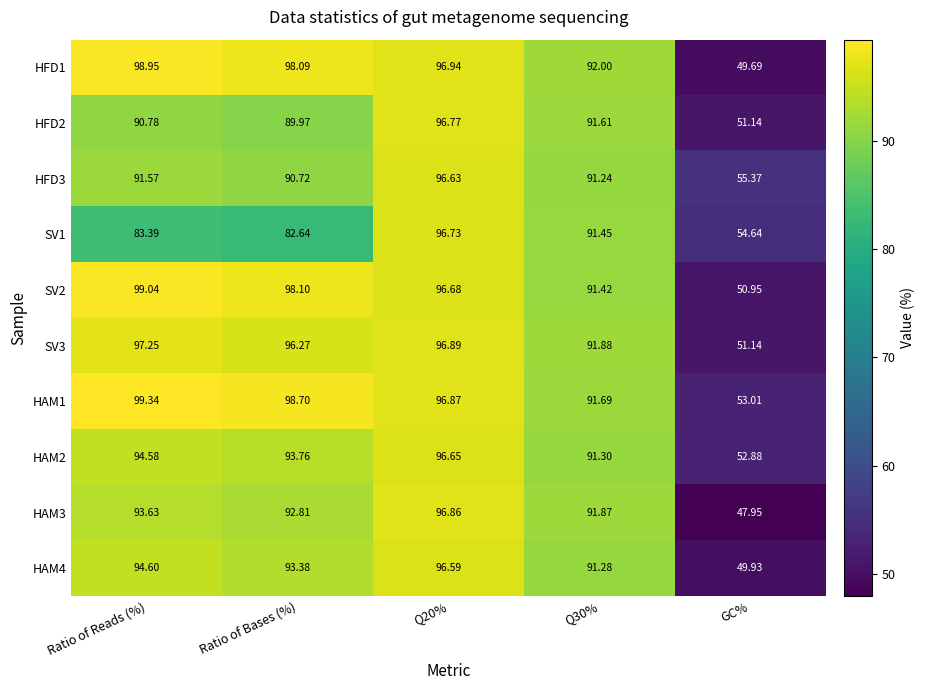

Is the value of SV2 at Q20% greater than the value of HAM4 at Q30%?

Yes